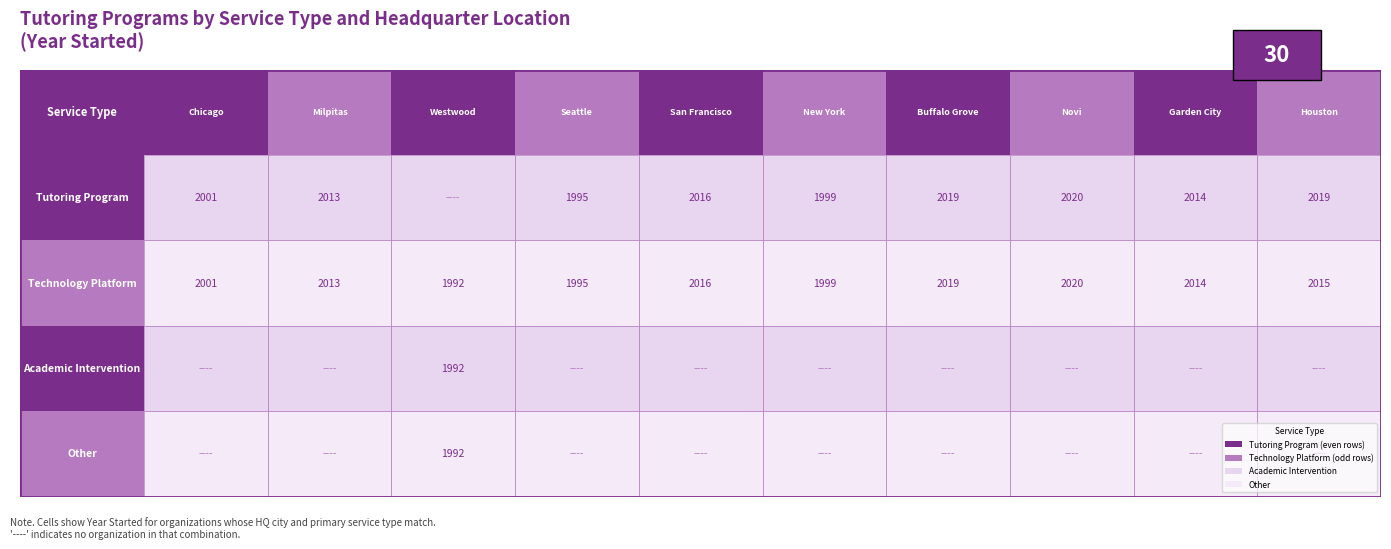

How many positive values does the Academic Intervention series have?

1